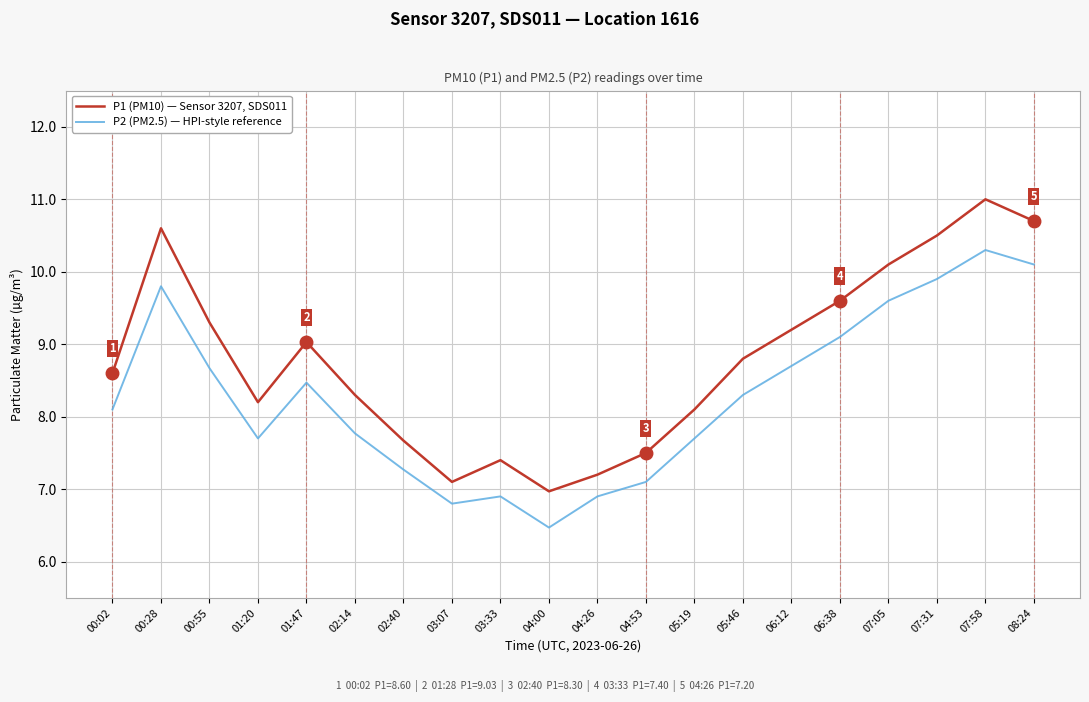

At which label does P1 (PM10) — Sensor 3207, SDS011 first exceed 8?

00:02